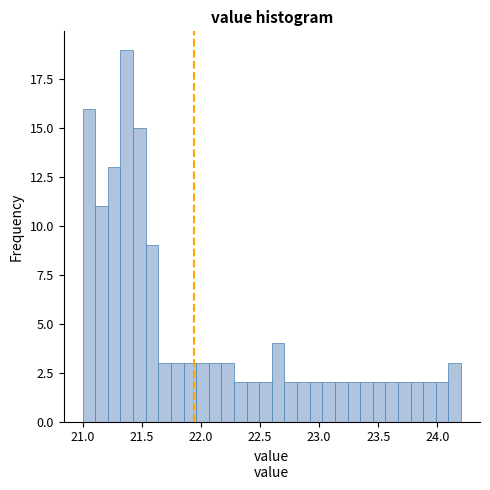

Read against the x-axis, roughly where is the centre of the tallest bar?

21.35